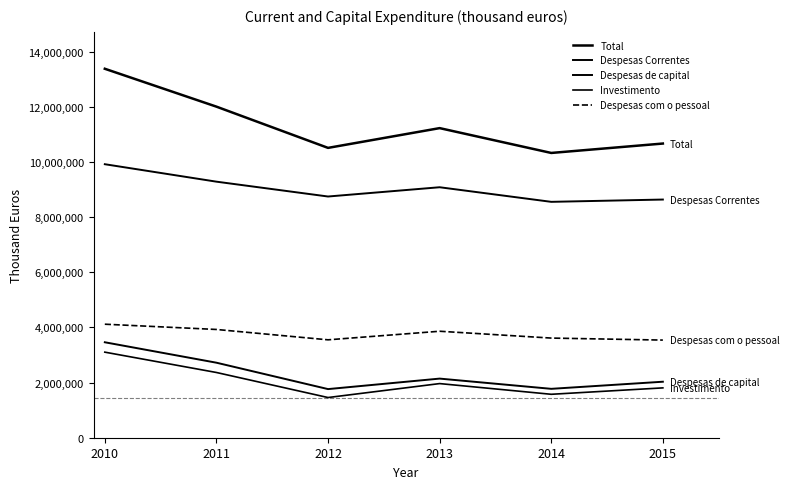

Does the chart have visible grid lines?

No